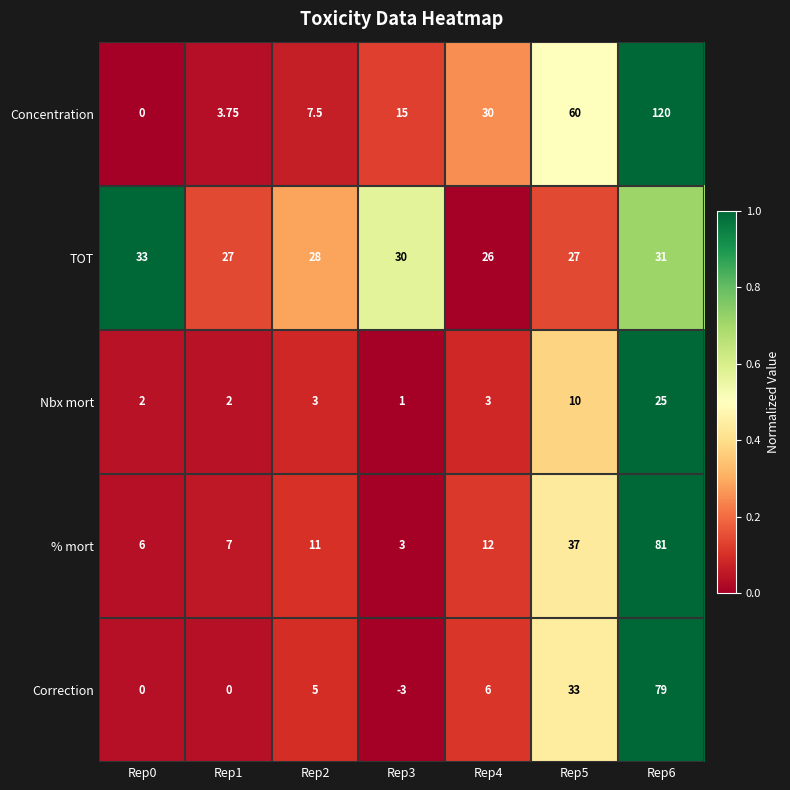

Which series has the widest spread of values?

Concentration